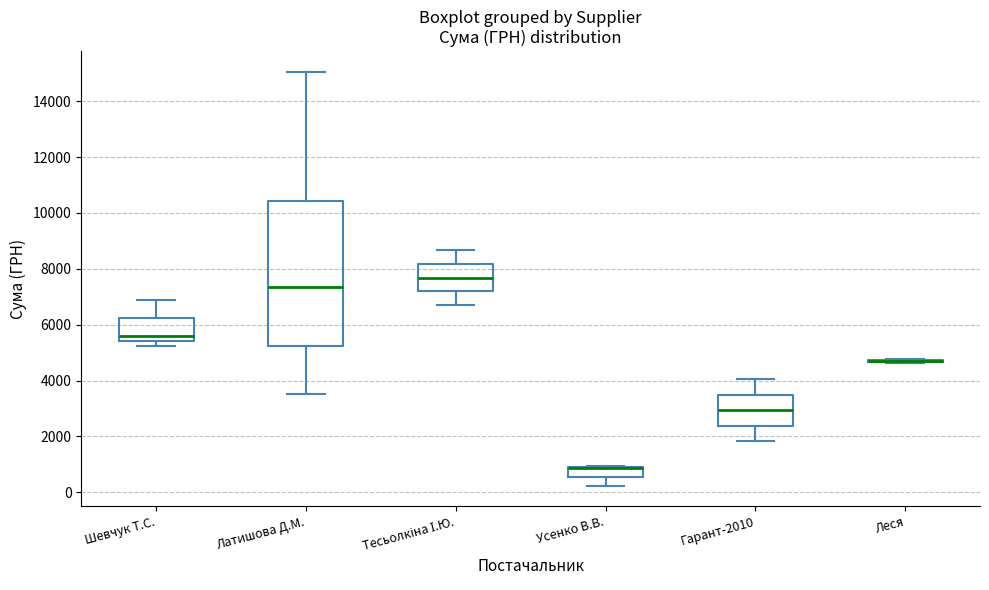

Where is the upper edge of the box for Латишова Д.М. on the y-axis? The values are not printed on the chart, so give them approximately, as read against the axis.

10400